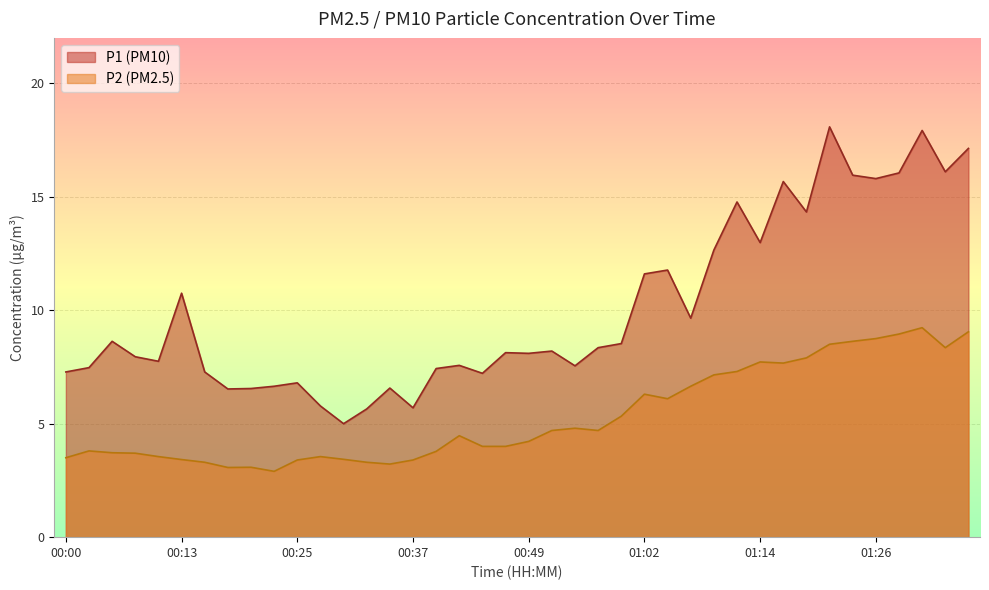

At which category does P2 reach its first local valley?

00:18